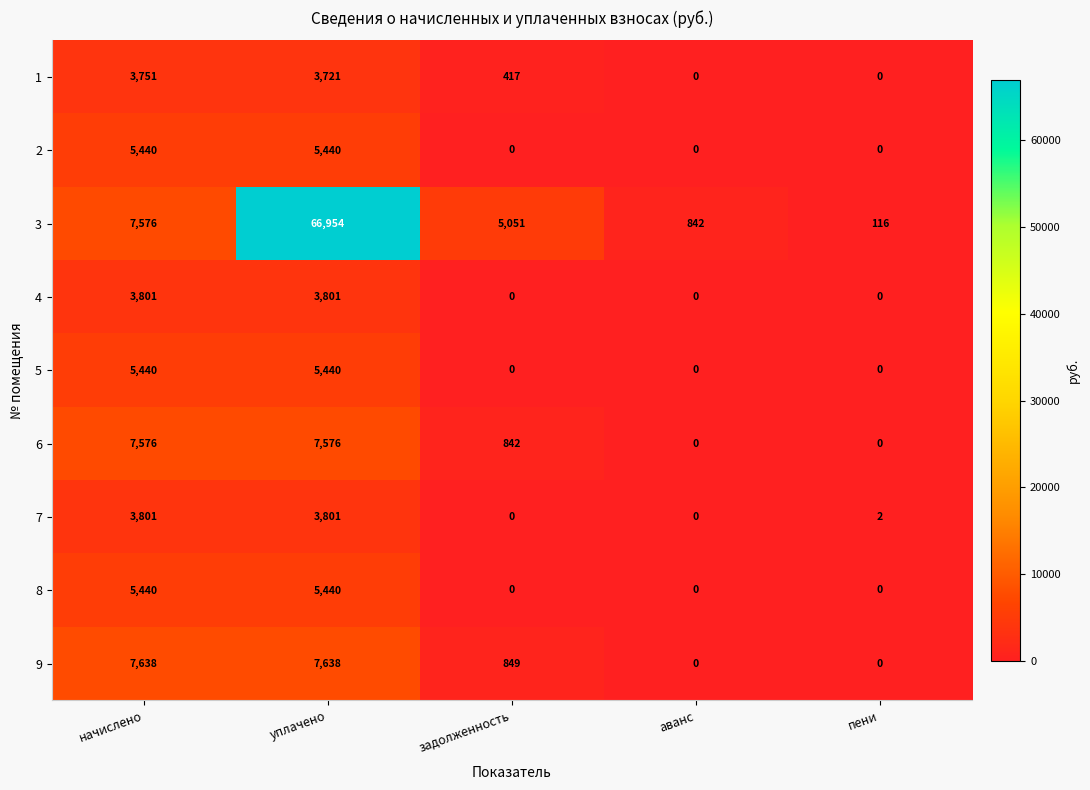

What is the maximum value shown in the chart?

66954